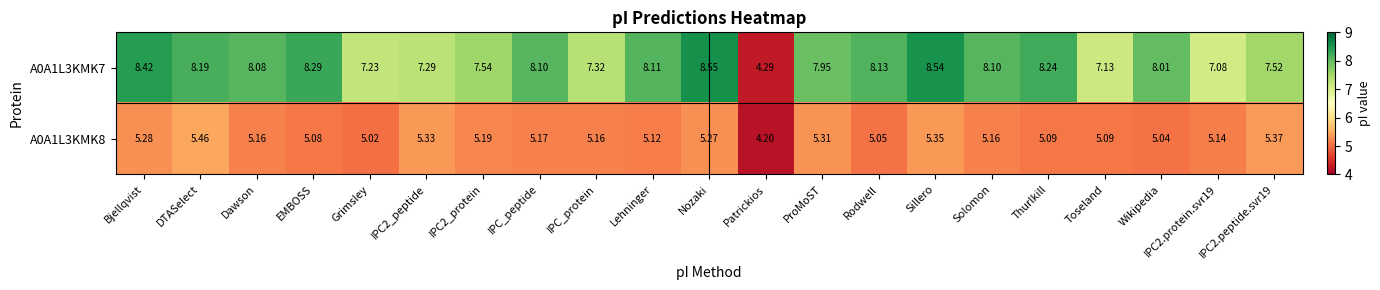

Where does the A0A1L3KMK8 series first go above 5?

Bjellqvist